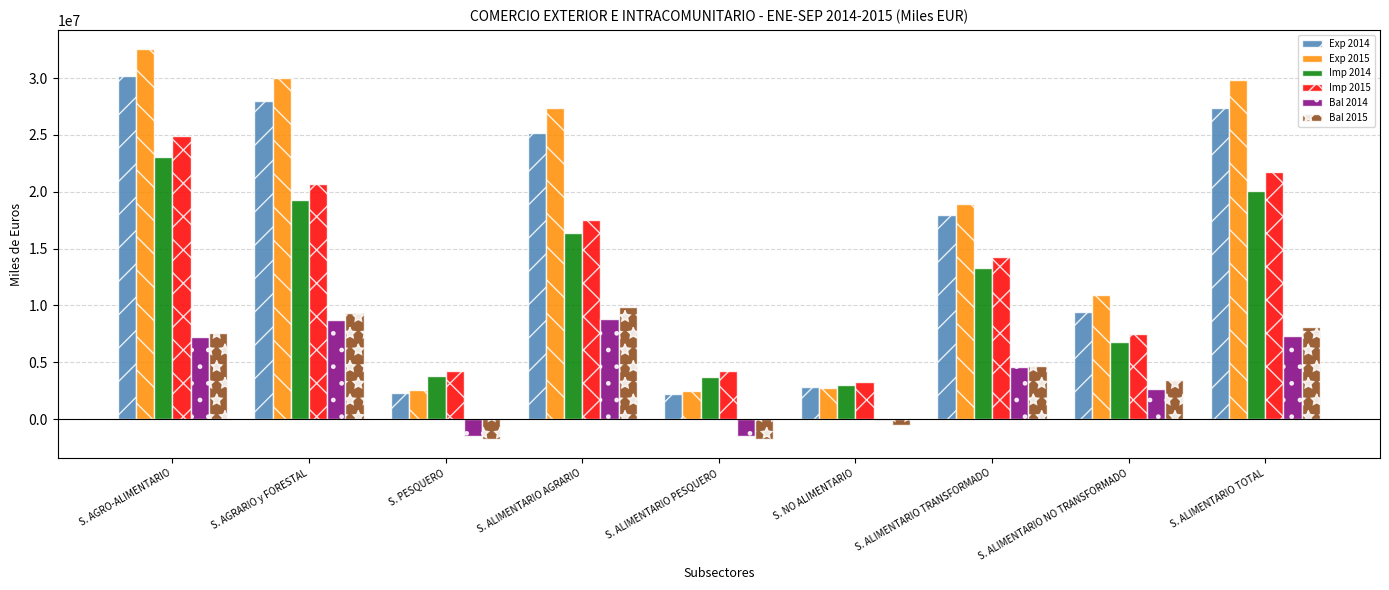

Which category has the highest value in the Exp 2015 series?

S. AGRO-ALIMENTARIO